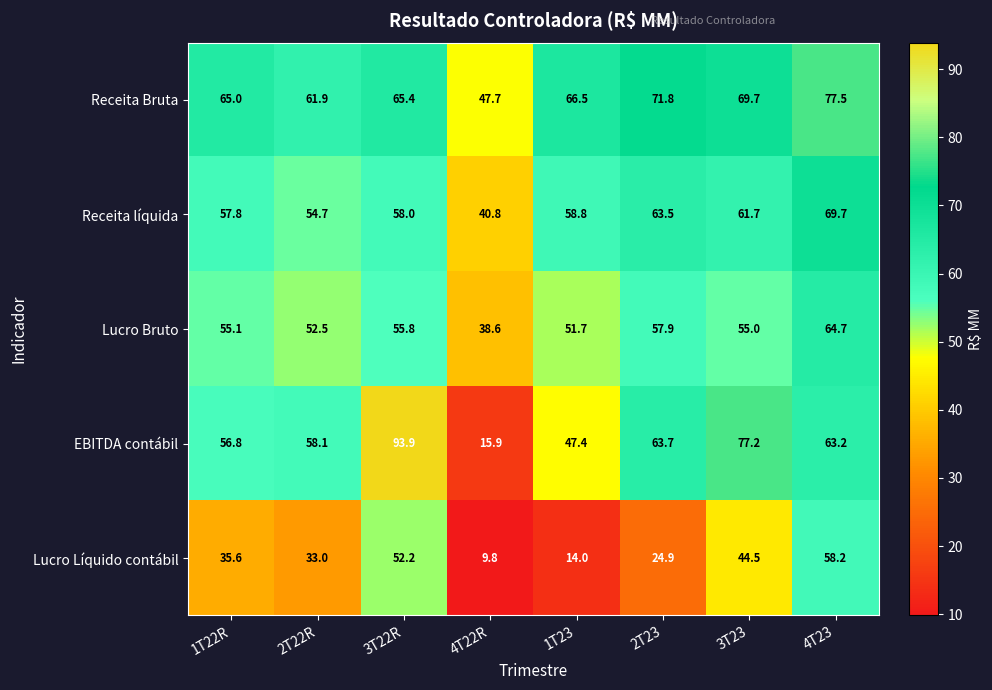

At which label is Lucro Bruto closest to 51?

1T23